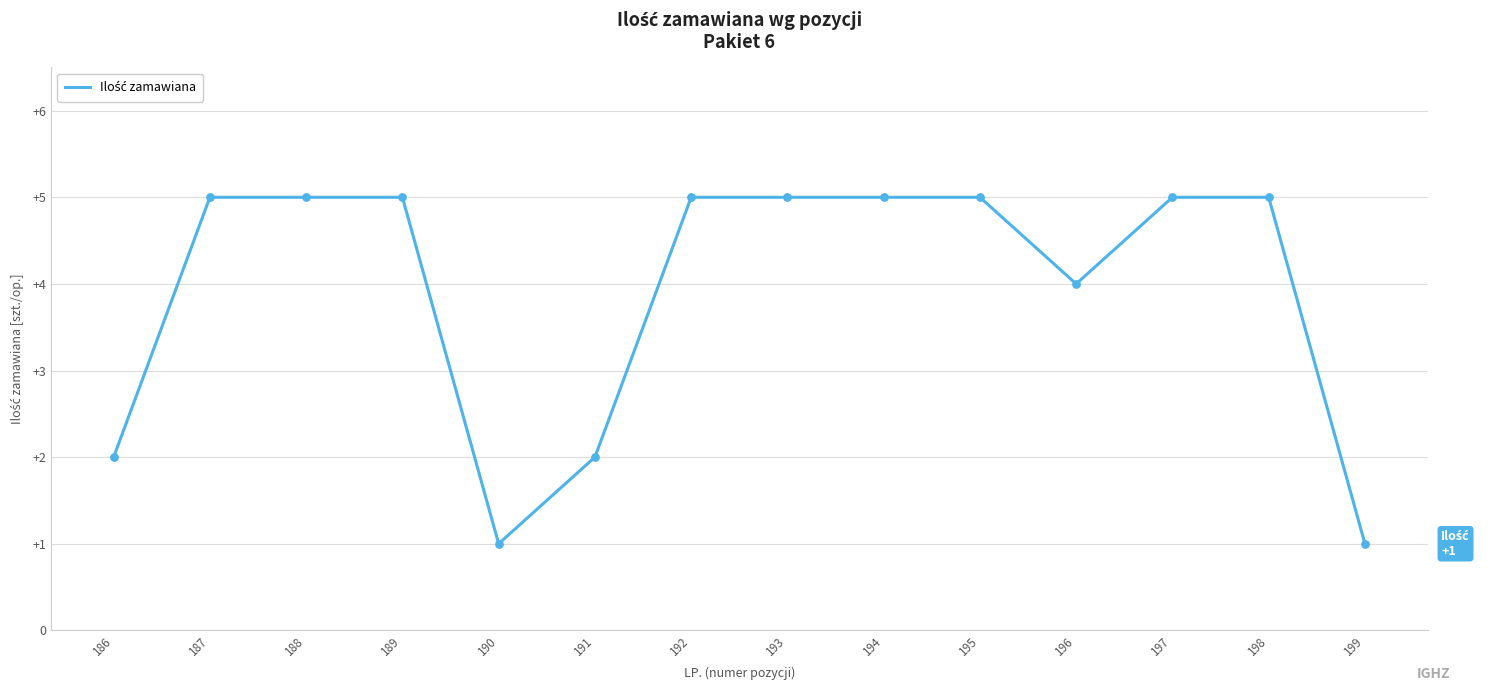

What is the ratio of the value at 186 to the value at 190?

2.0